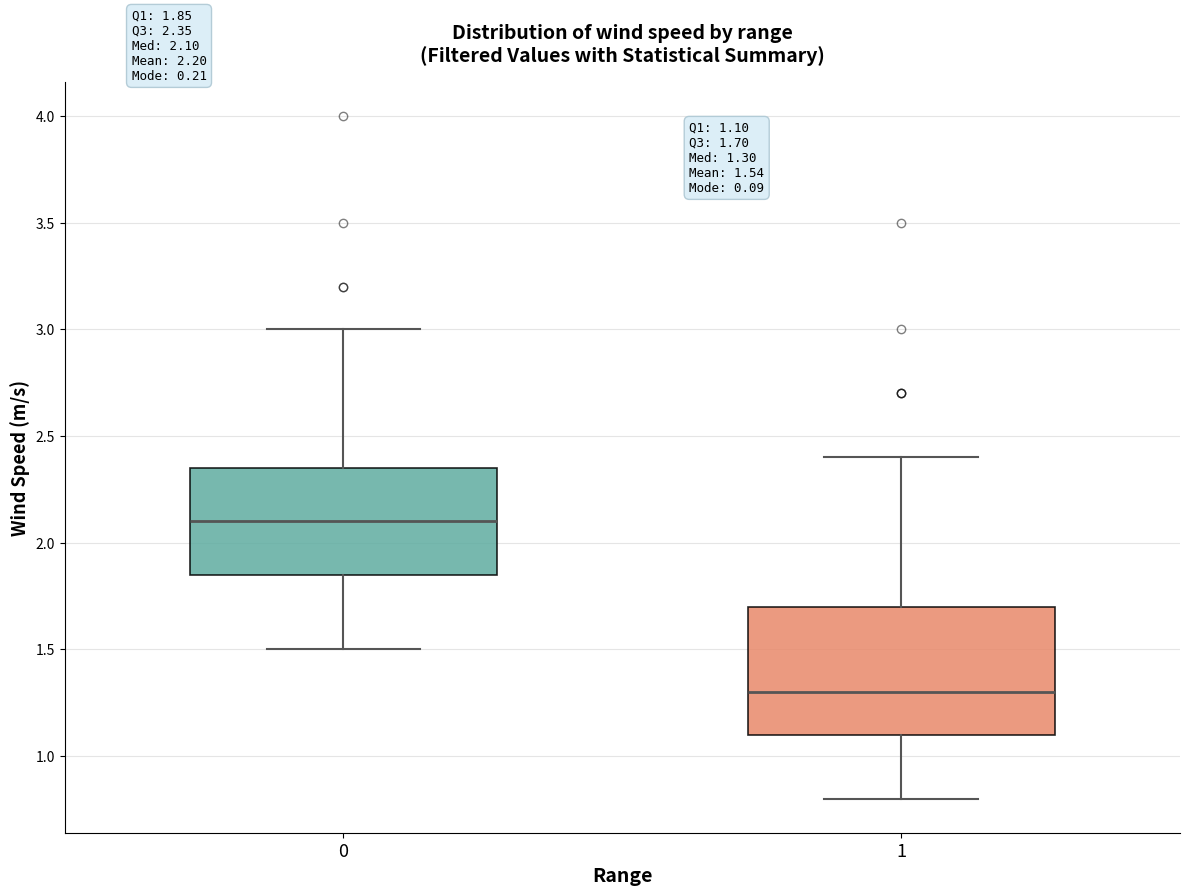

Which box is the tallest, from its lower edge to its upper edge?

1